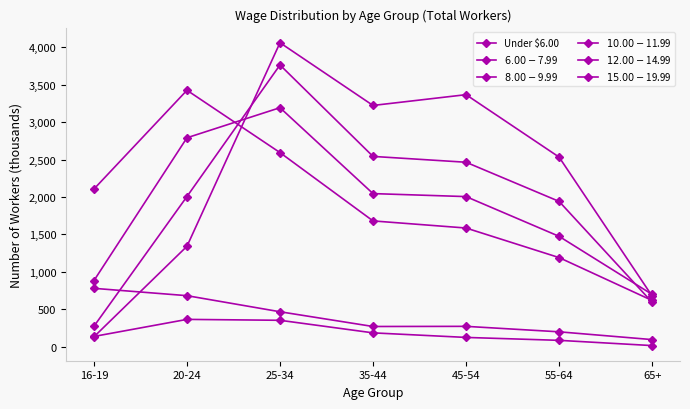

How many intersections are there between $12.00-$14.99 and $10.00-$11.99?

2